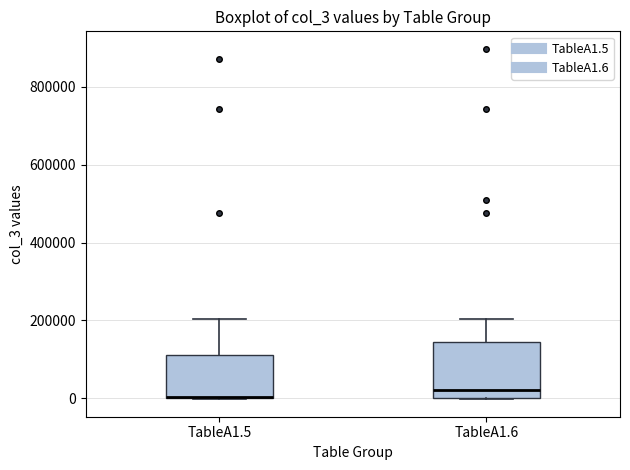

Reading left to right, read every box against the y-axis: the position of its median line, the range the box covers, and the ends of its whiskers. The values are not printed on the chart, so give them approximately, as read against the axis.

TableA1.5: median 0 (drawn on the box's lower edge), box 0 to 120000, whiskers 0 to 200000
TableA1.6: median 20000, box 0 to 140000, whiskers 0 to 200000